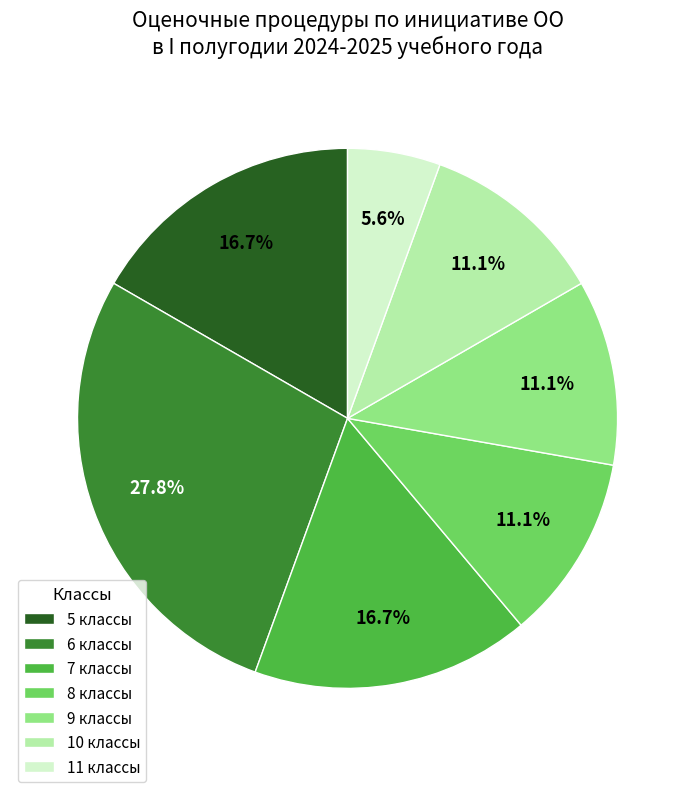

How many slices are in this pie chart?

7